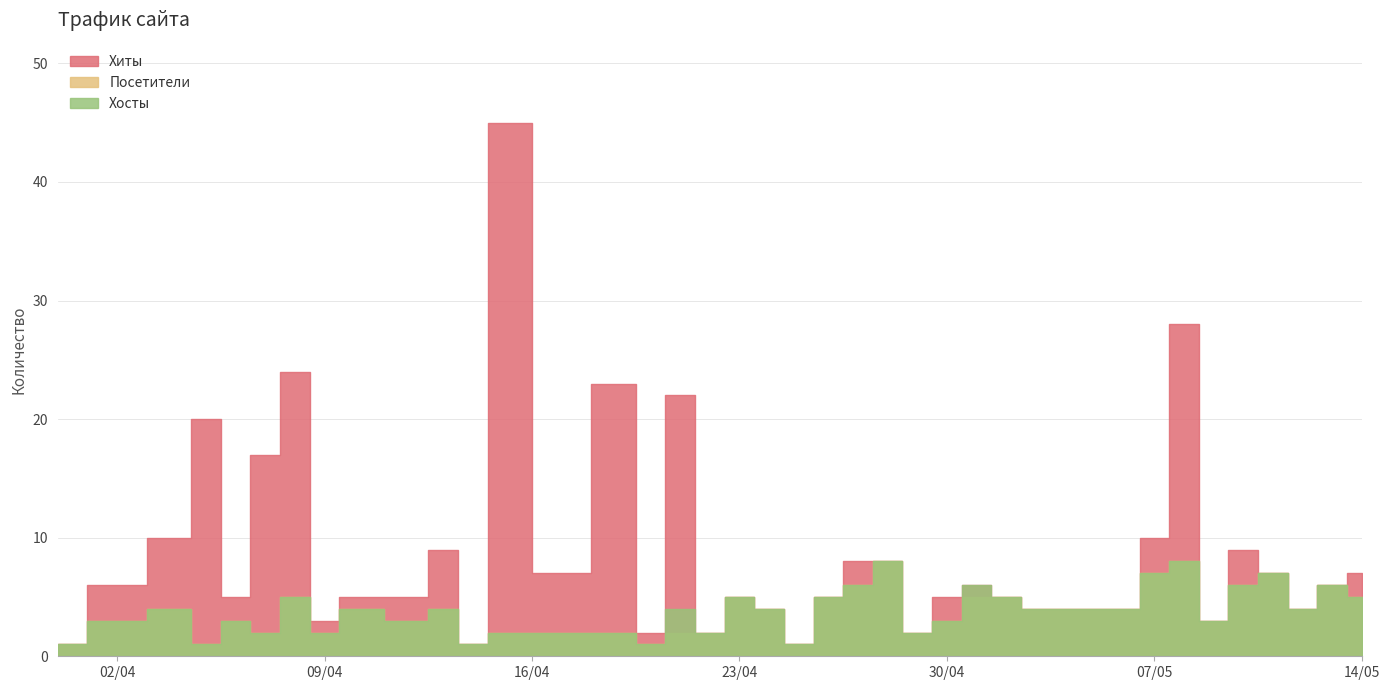

Rank the categories by Хосты value from lowest to highest.

2024-04-25, 2024-04-20, 2024-04-14, 2024-04-05, 2024-03-31, 2024-04-29, 2024-04-22, 2024-04-19, 2024-04-17, 2024-04-15, 2024-04-09, 2024-04-07, 2024-05-09, 2024-04-30, 2024-04-12, 2024-04-06, 2024-04-02, 2024-05-12, 2024-05-06, 2024-05-05, 2024-05-04, 2024-05-03, 2024-04-24, 2024-04-21, 2024-04-13, 2024-04-10, 2024-04-04, 2024-05-14, 2024-05-02, 2024-04-26, 2024-04-23, 2024-04-08, 2024-05-13, 2024-05-10, 2024-05-01, 2024-04-27, 2024-05-11, 2024-05-07, 2024-05-08, 2024-04-28